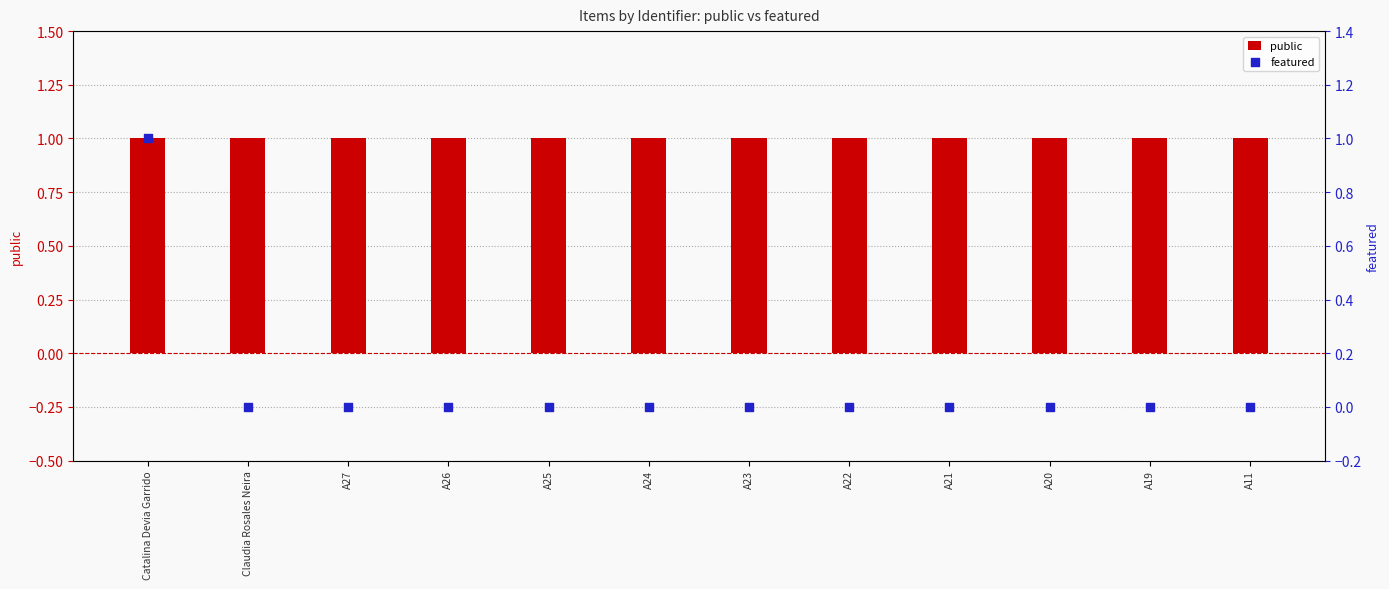

Which series reaches the maximum Y coordinate?

public